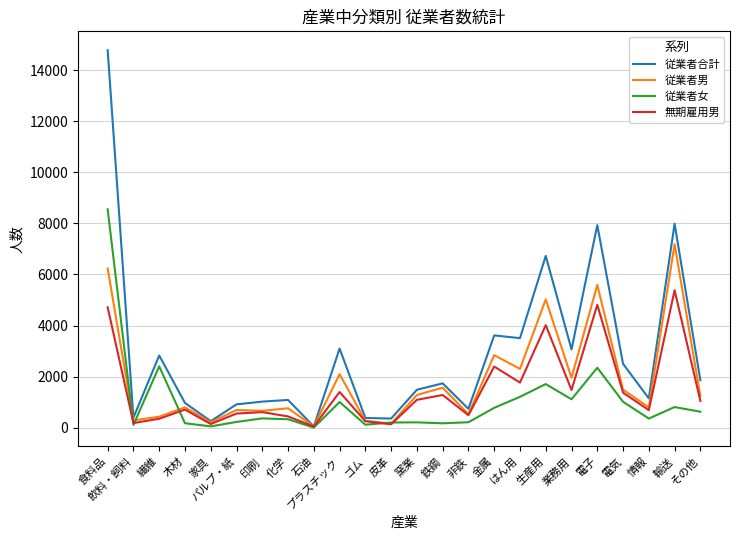

What are all the series names shown in the legend?

従業者合計, 従業者男, 従業者女, 無期雇用男